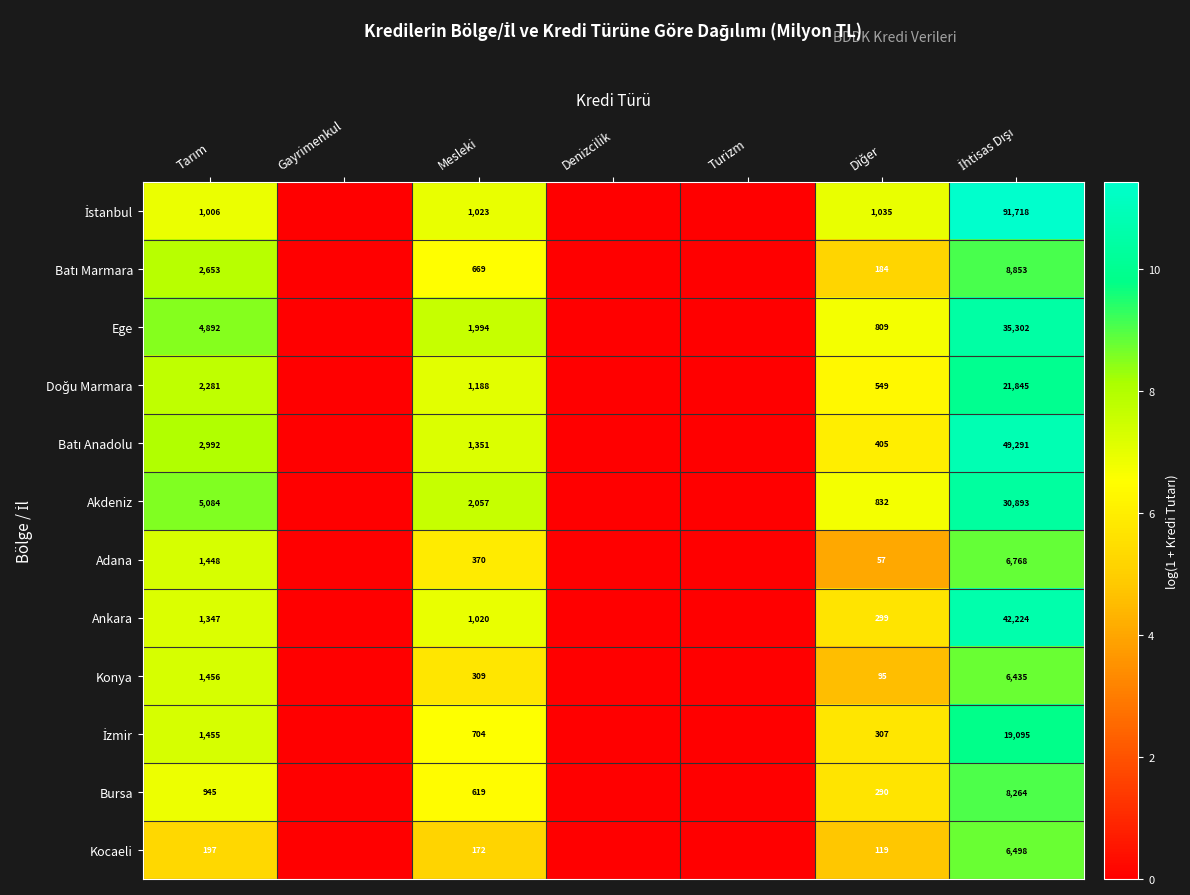

The value of Ege at Mesleki is 2708. True or false?

False